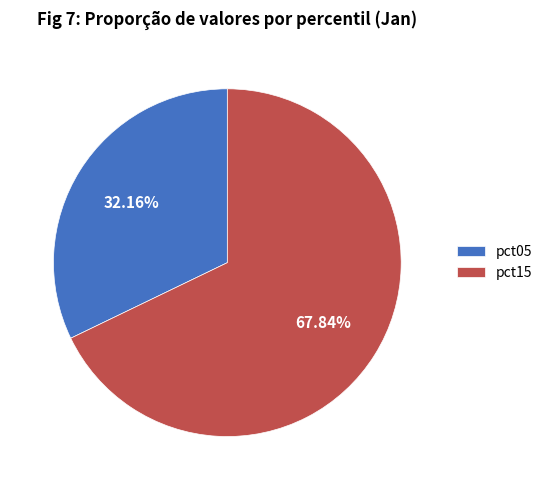

Do pct05 and pct15 together represent more than half of the pie?

Yes